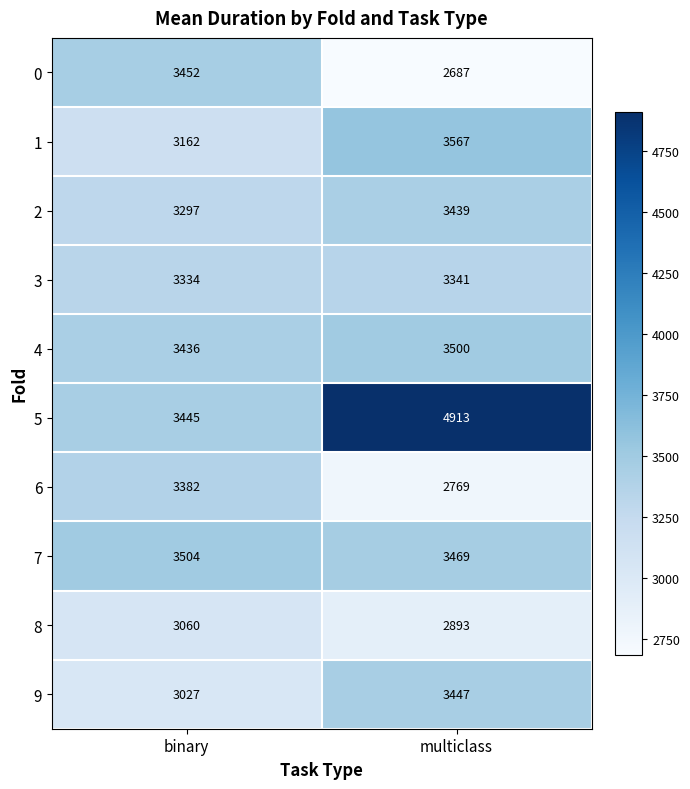

Which series has the widest spread of values?

5